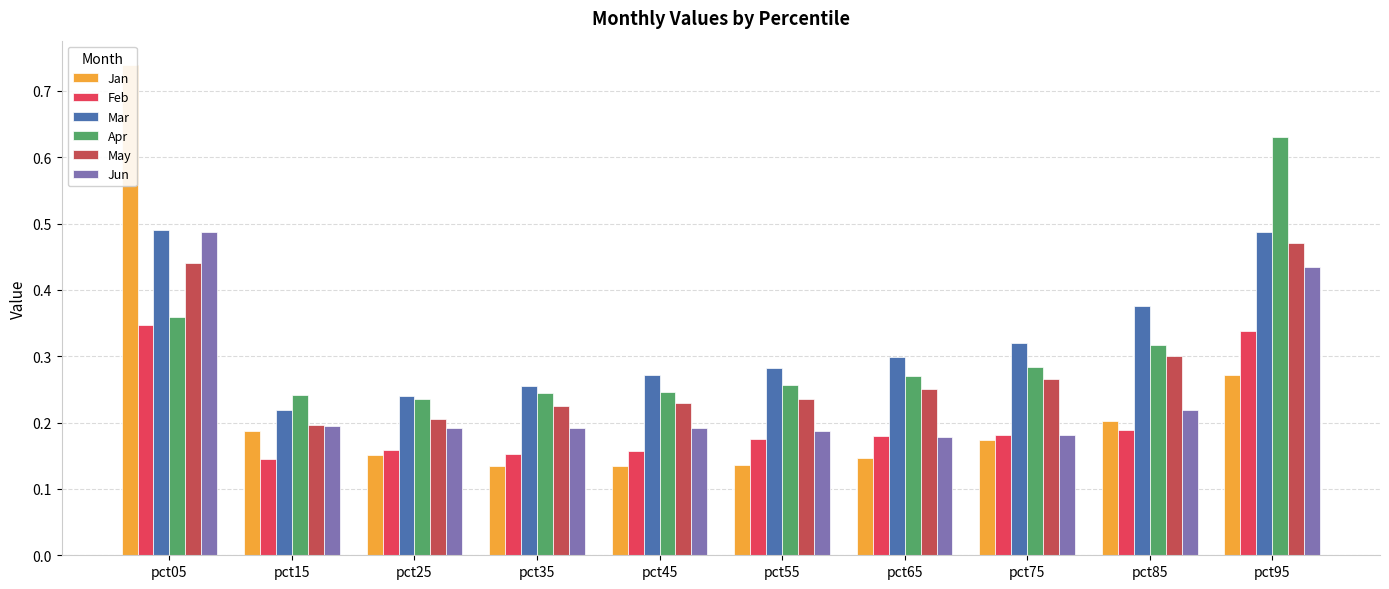

What are all the series names shown in the legend?

Jan, Feb, Mar, Apr, May, Jun